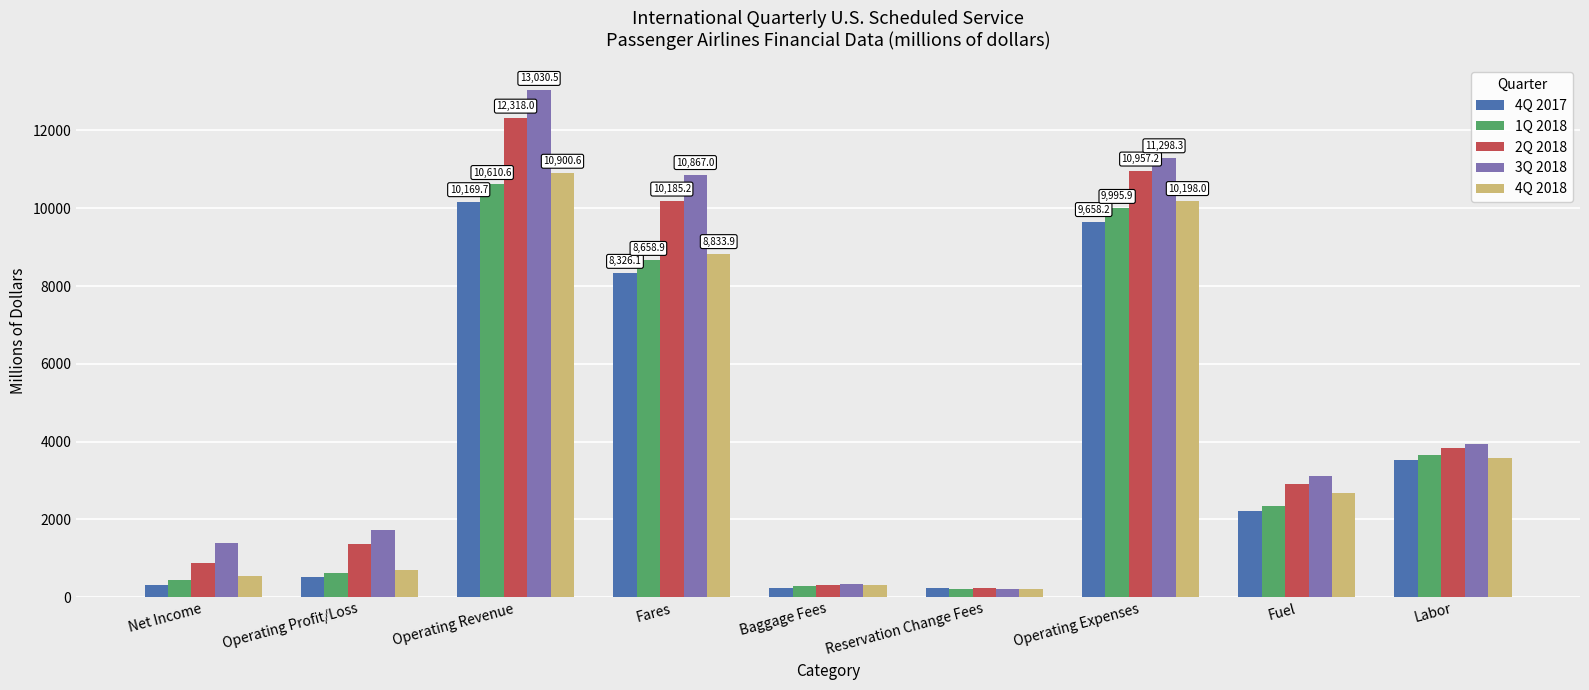

What is the spread (max minus min) of values at Operating Revenue?

2860.8